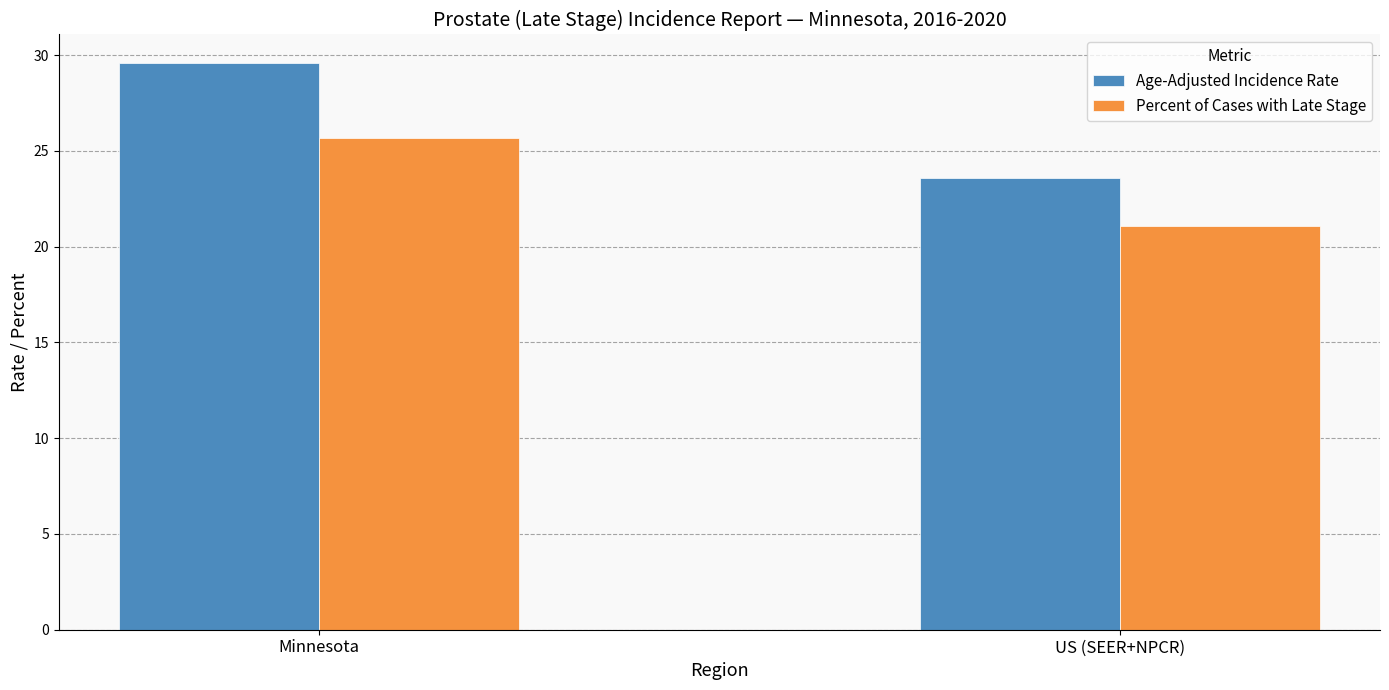

What is the label of the 2nd bar from the left?

US (SEER+NPCR)